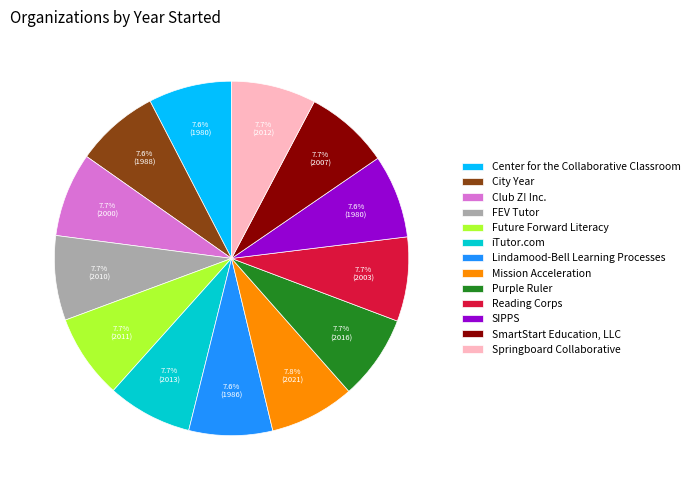

Combined, do FEV Tutor and SIPPS account for over 50%?

No